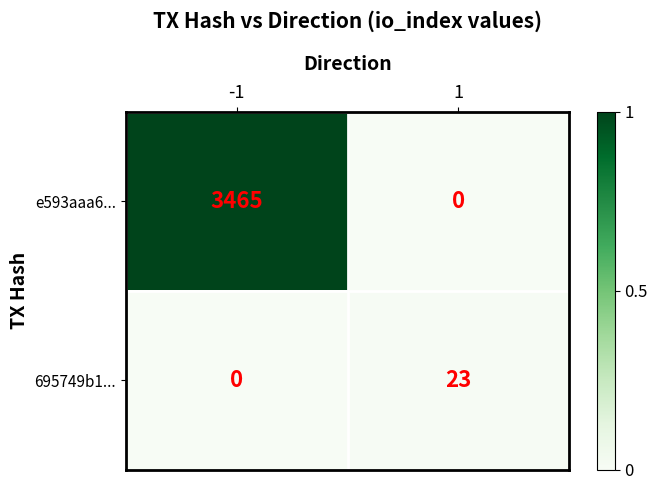

What is the maximum value for 695749b1...?

23